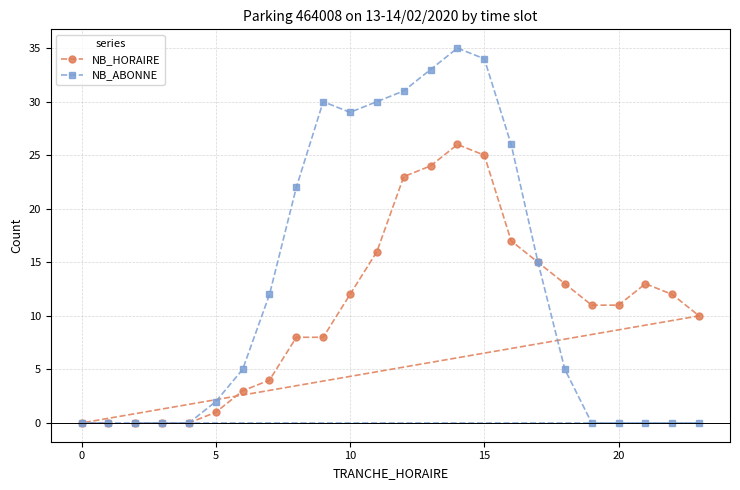

List the series in order of their peak value, lowest first.

NB_HORAIRE, NB_ABONNE